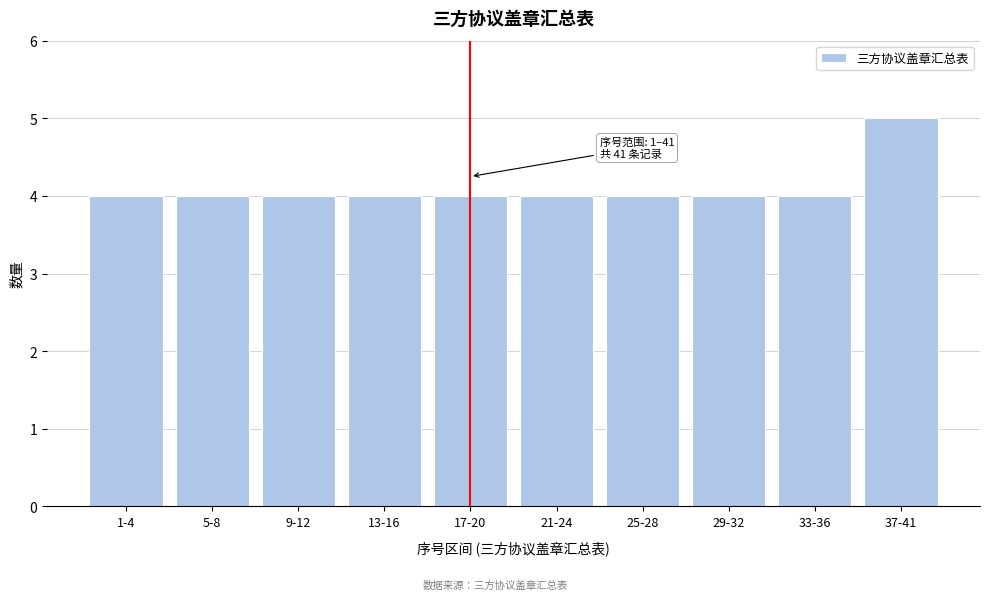

Reading left to right, extract all data points from this chart.

4	4	4	4	4	4	4	4	4	5